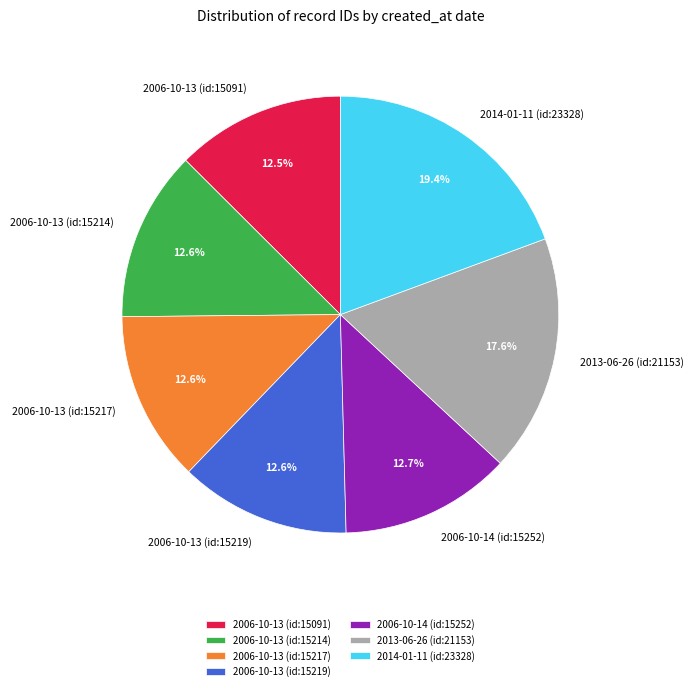

To the nearest percent, what is the combined percentage of 2006-10-13 (id:15091) and 2006-10-14 (id:15252)?

25%